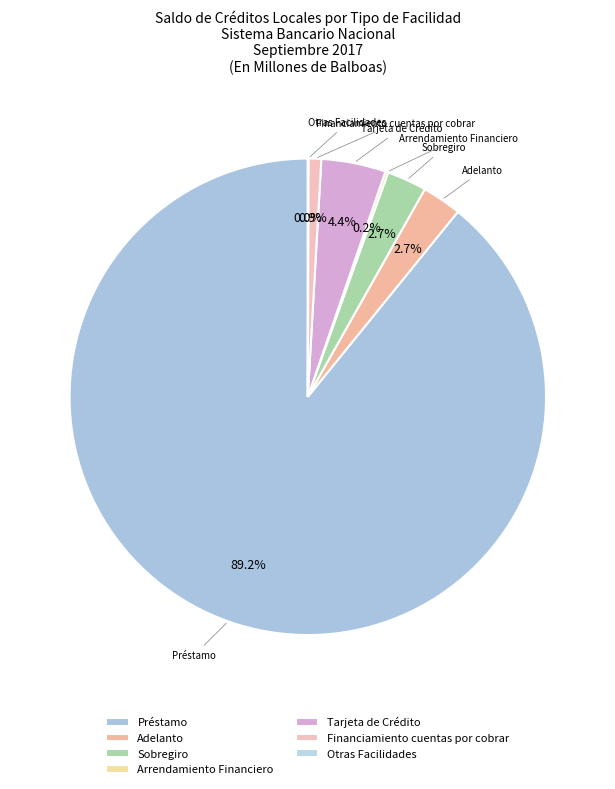

Which has a higher value, Sobregiro or Préstamo?

Préstamo